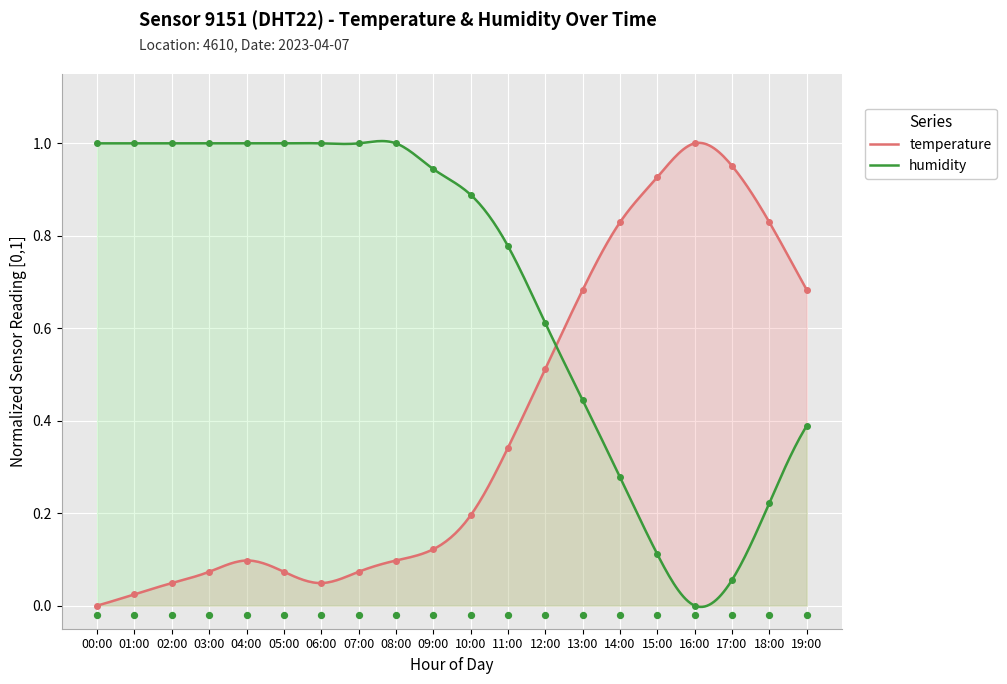

Is the value of humidity at 08:00 greater than the value of temperature at 14:00?

Yes